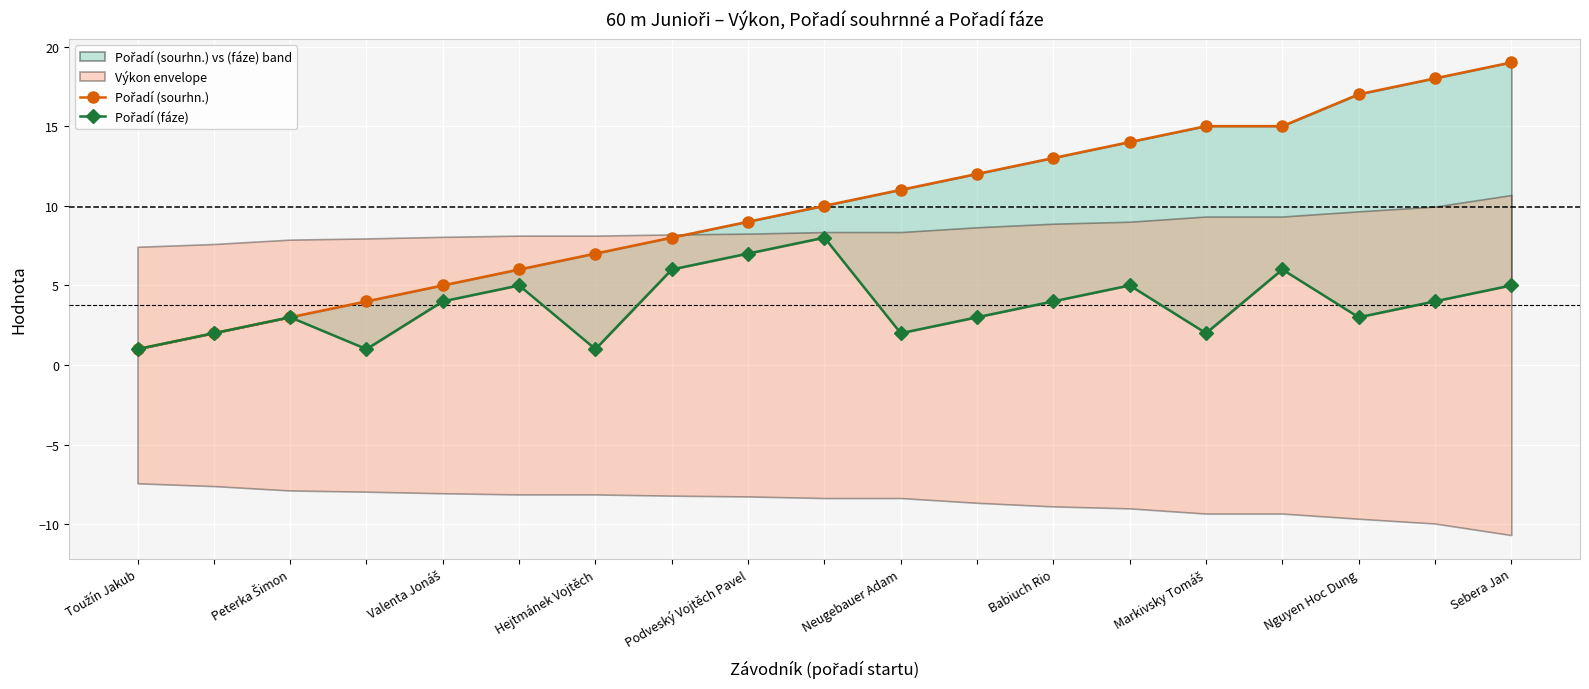

What is the difference between the second highest and second lowest values in the Pořadí (sourhn.) series?

16